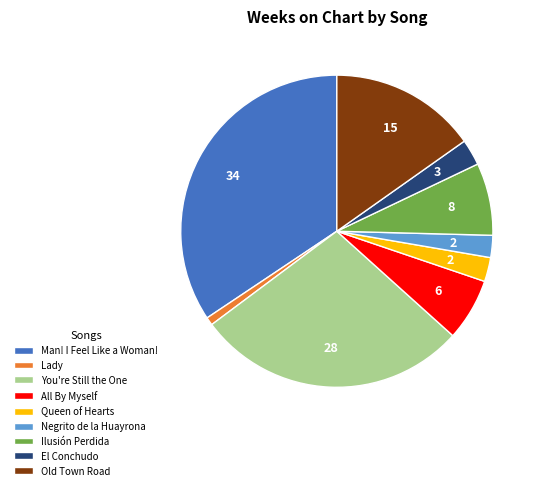

How many segments does this pie chart have?

9